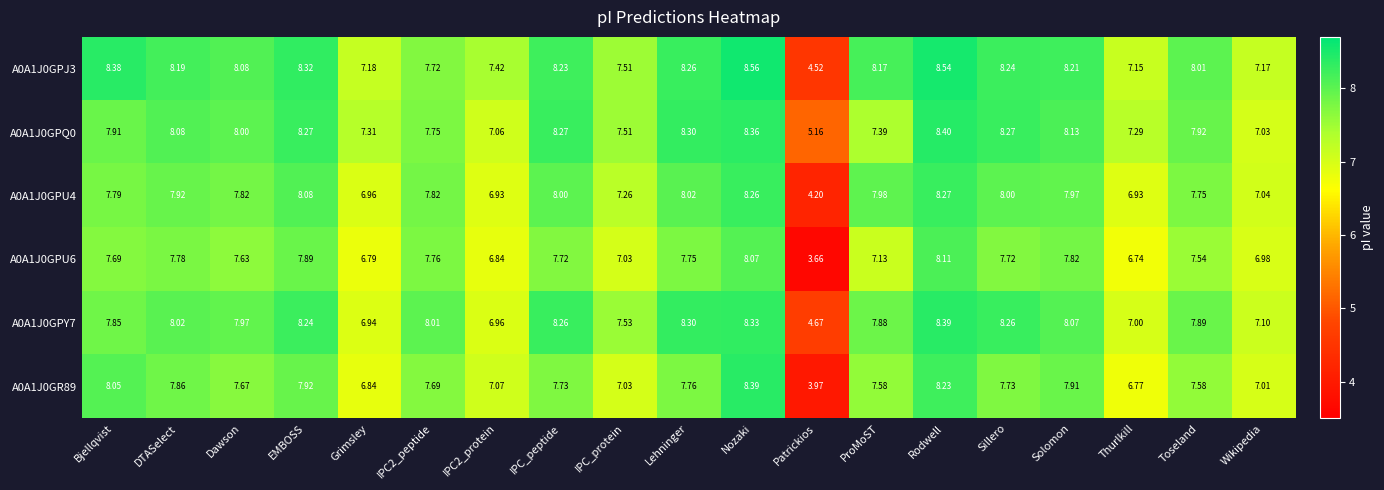

Is the value of A0A1J0GPU6 at Solomon greater than the value of A0A1J0GR89 at EMBOSS?

No